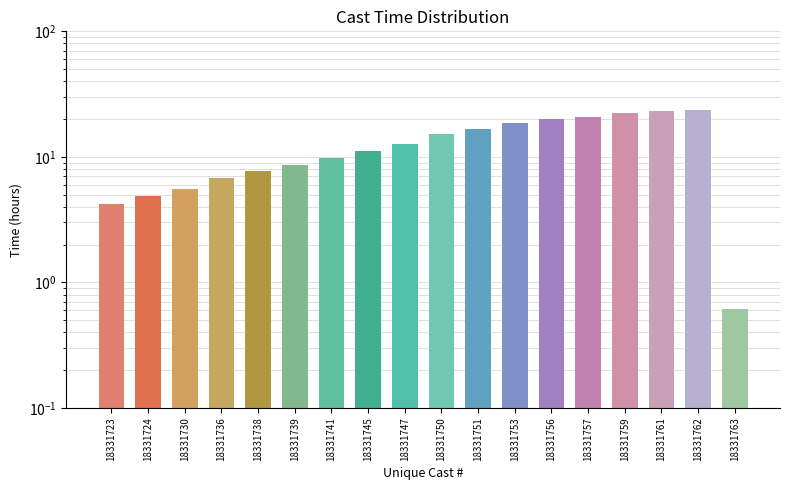

Read the value at 18331750.

15.1